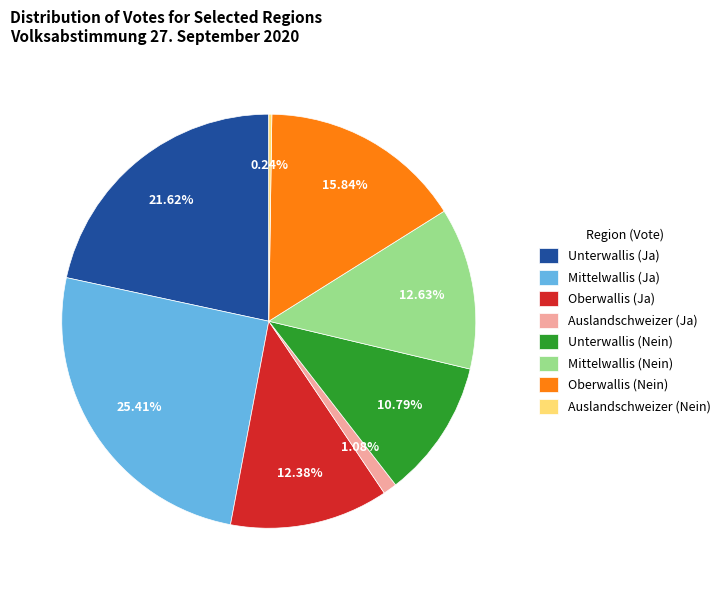

Does Oberwallis (Nein) account for over 50% of the chart?

No